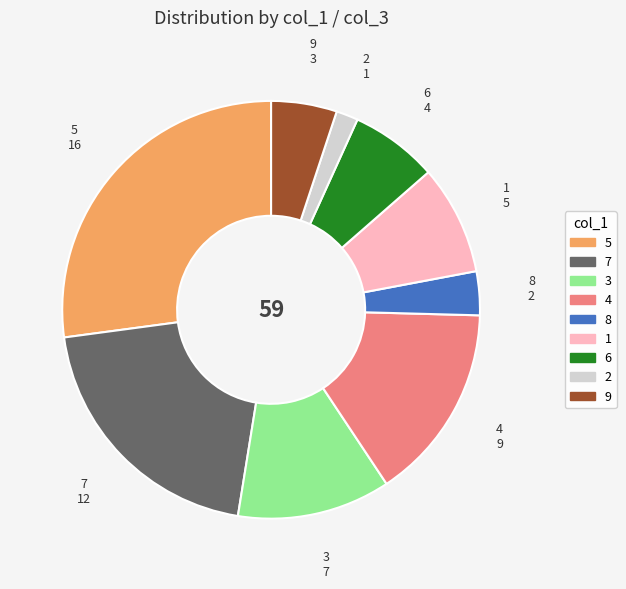

True or false: 3 accounts for 1% of the total.

False